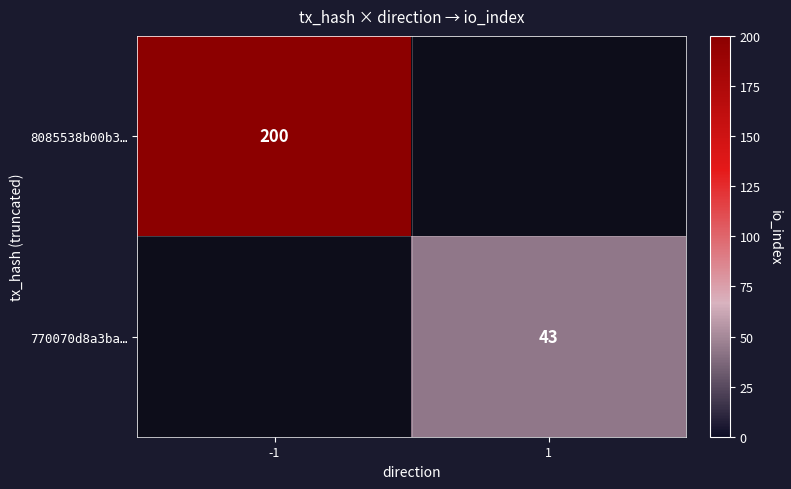

True or false: 8085538b00b3… has a value of 200 at -1.

True